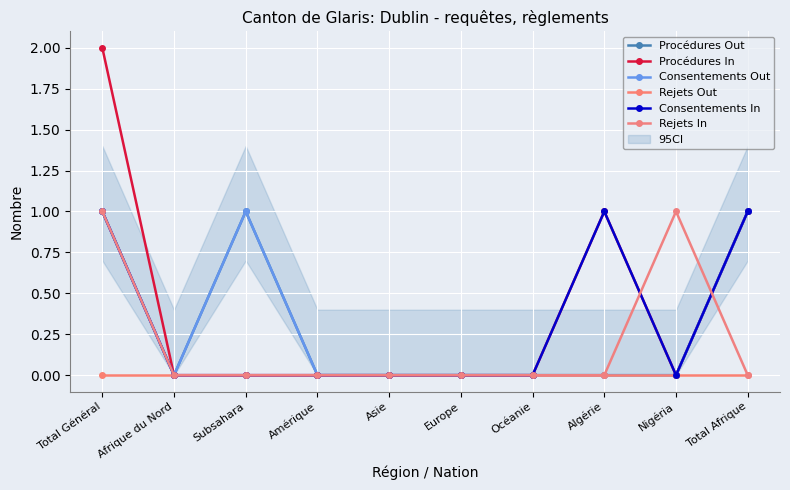

What is the label of the 3rd point from the right?

Algérie